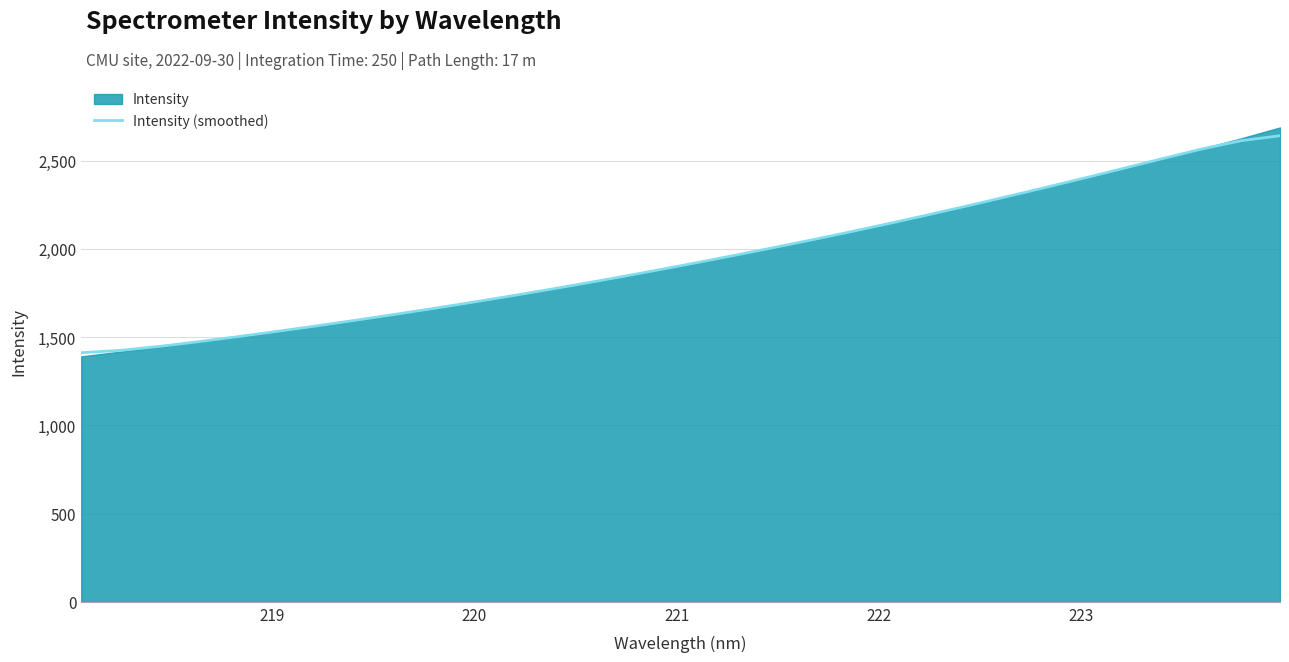

What is the lowest value of the Intensity (smoothed) series?

1411.3